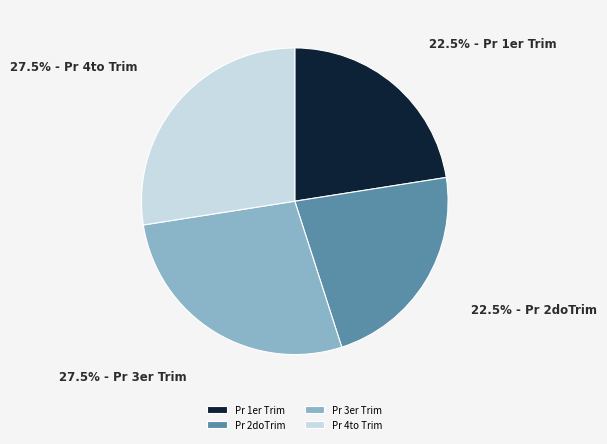

How many segments does this pie chart have?

4